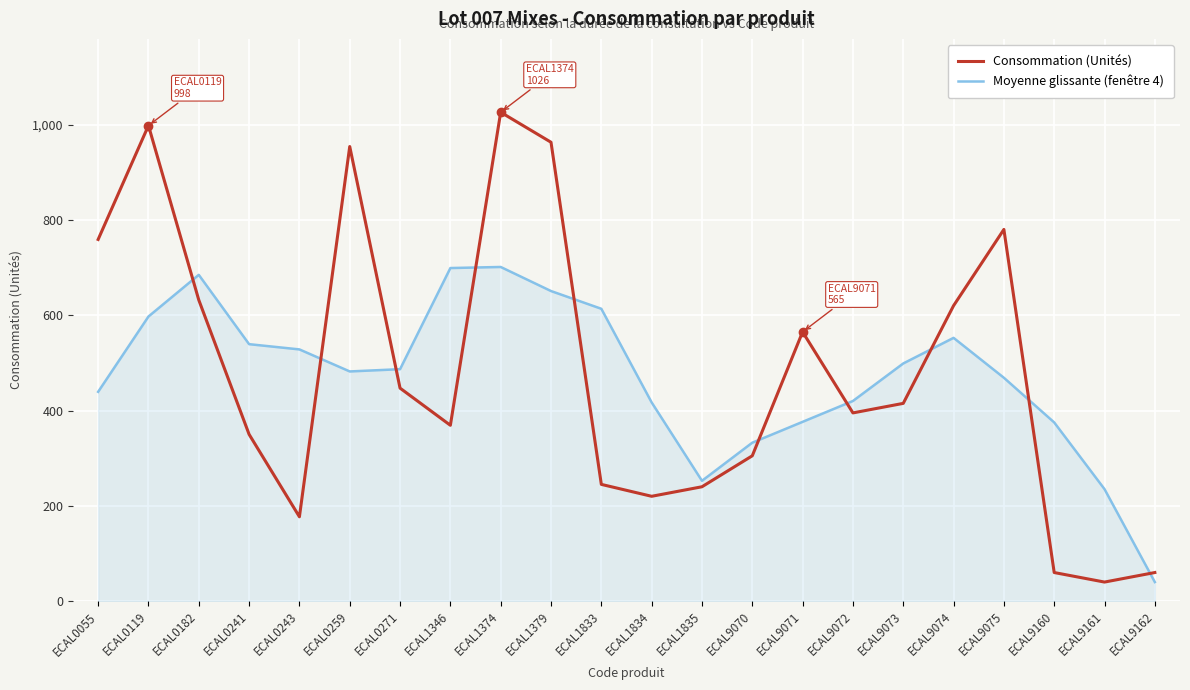

Between which two adjacent categories do Consommation (Unités) and Moyenne glissante (fenêtre 4) first intersect?

ECAL0119 and ECAL0182